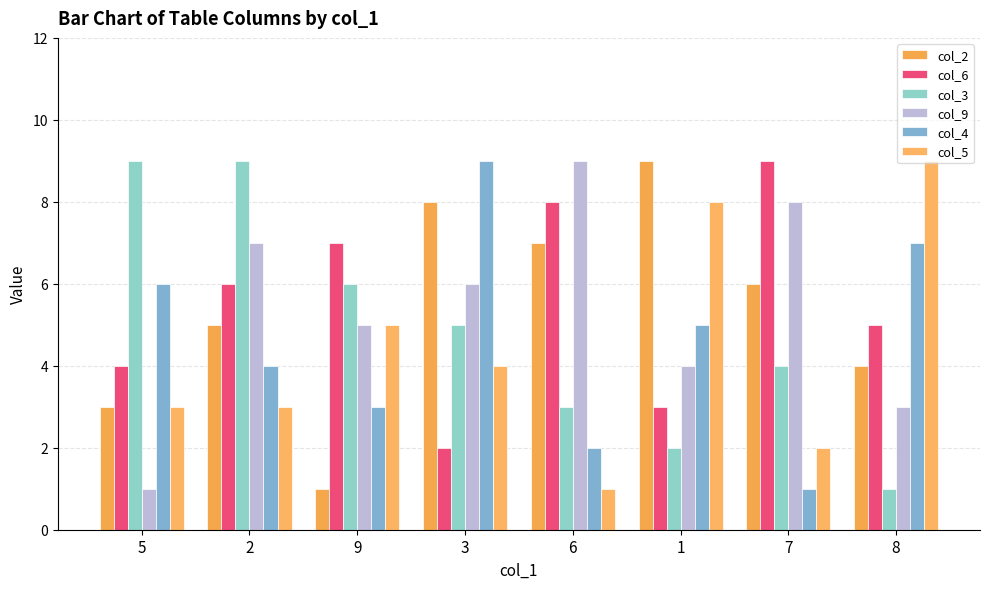

At which label is col_9 closest to 5?

9